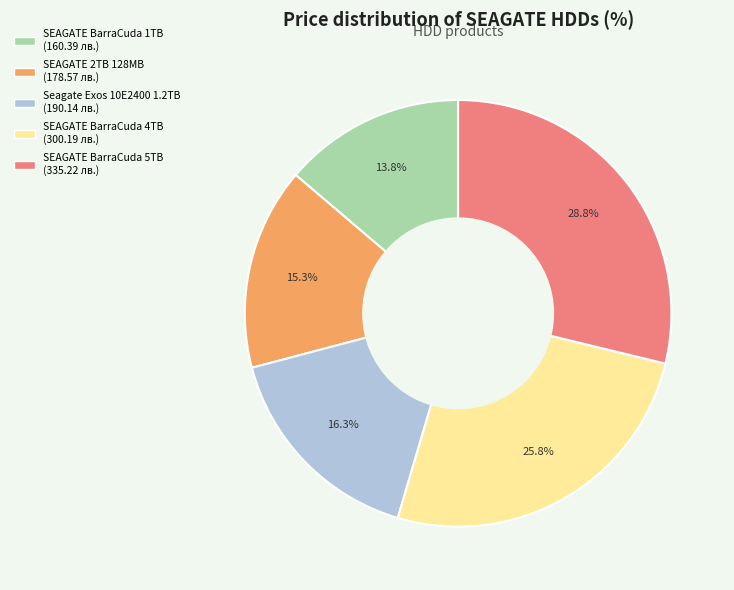

Which has a higher value, Seagate Exos 10E2400 1.2TB or SEAGATE BarraCuda 1TB?

Seagate Exos 10E2400 1.2TB